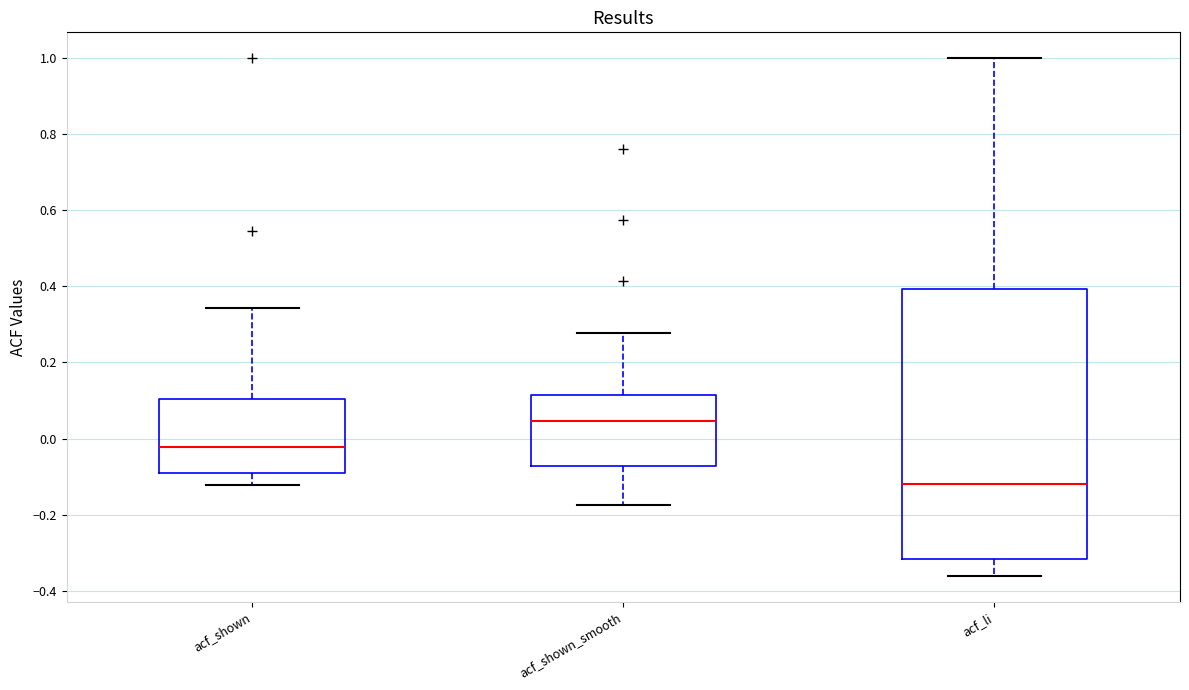

Where does the median line of the box for acf_shown_smooth sit on the y-axis? The values are not printed on the chart, so give them approximately, as read against the axis.

0.04